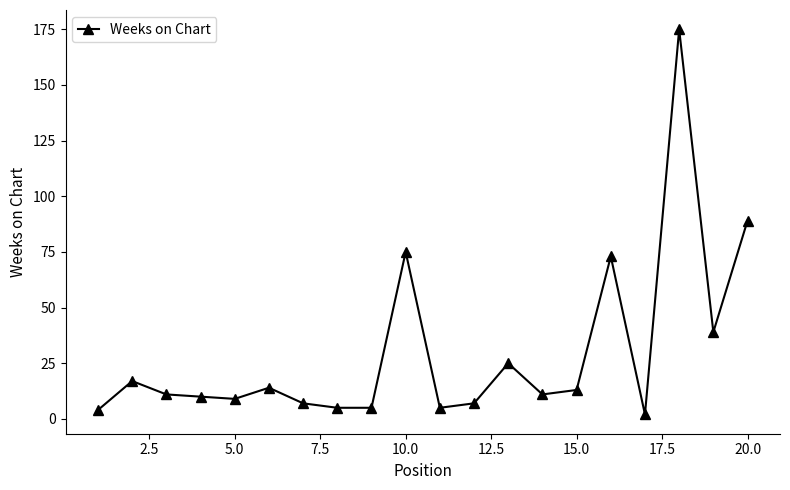

How many series are shown in this chart?

1